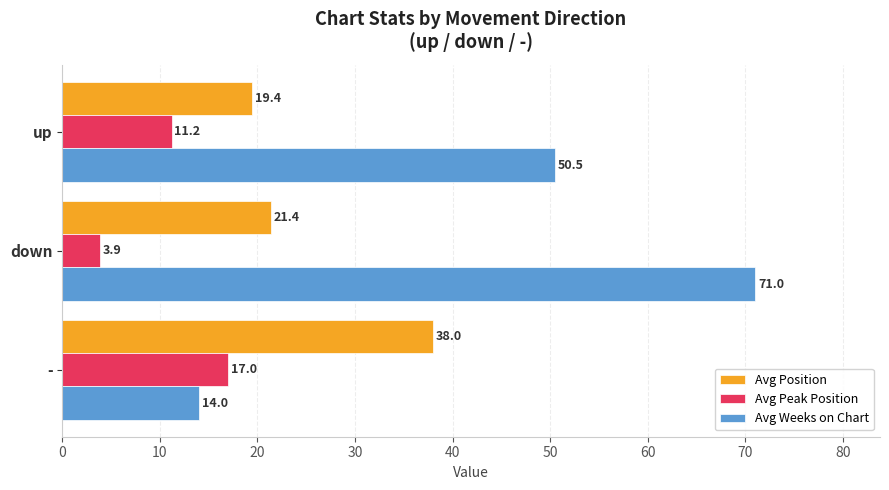

What is the difference between the maximum and minimum values in the Avg Weeks on Chart series?

57.0